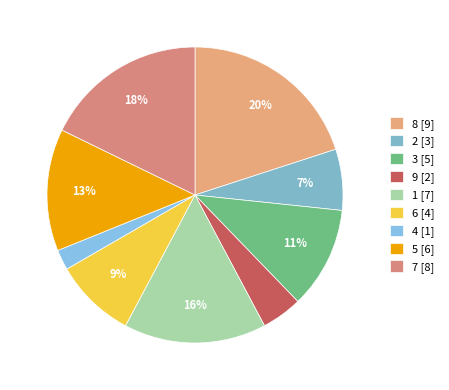

To the nearest percent, what is the difference between the 8 and 6 slice percentages?

11%